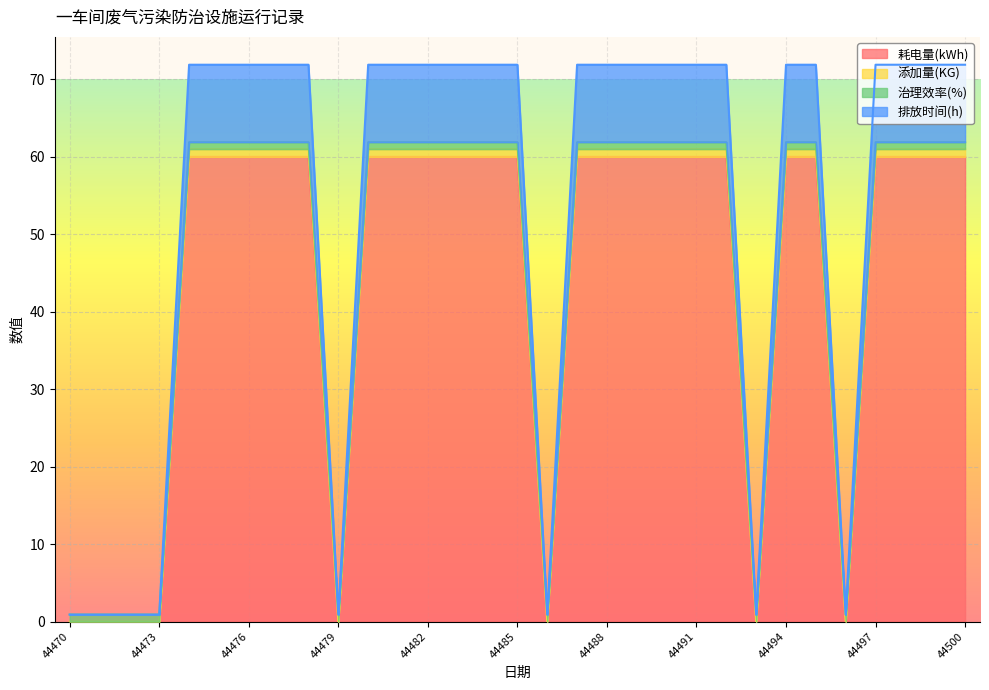

At which category is the sum across all series the highest?

44474